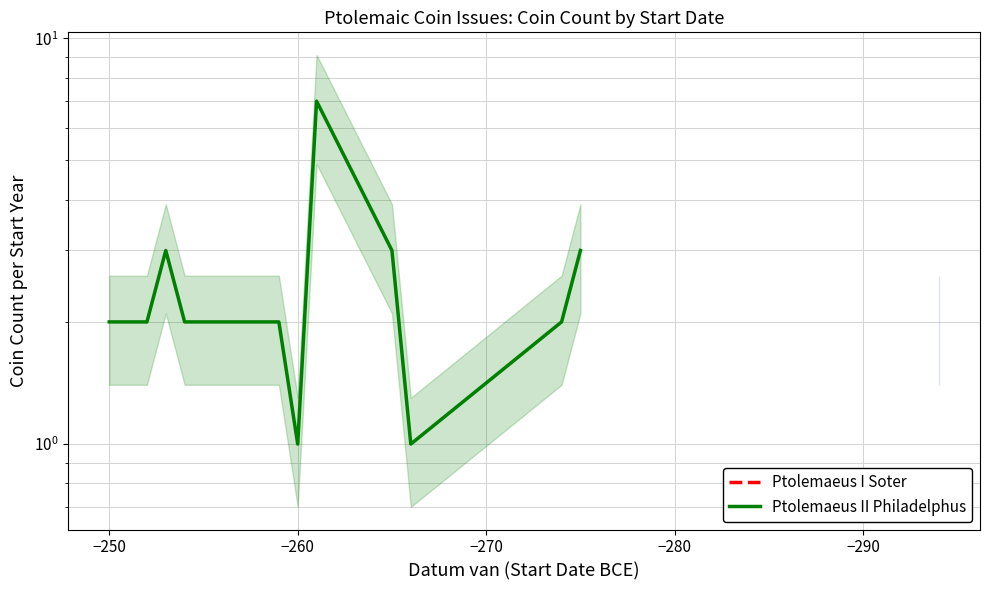

What is the minimum value shown in the chart?

1